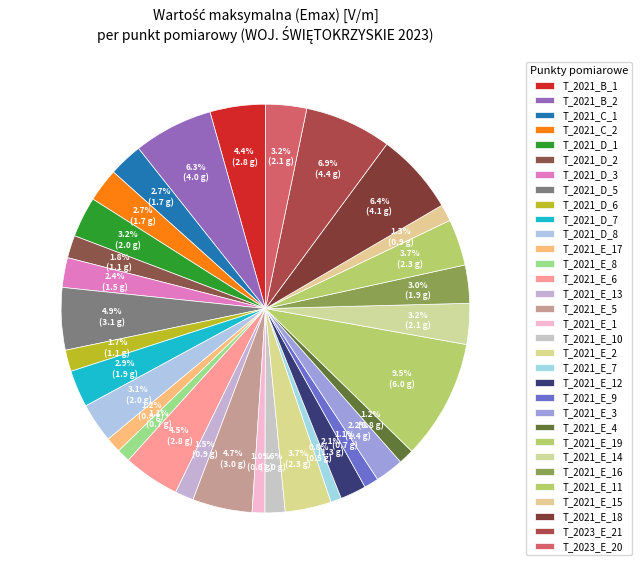

Combined, what portion of the pie is T_2021_E_1 and T_2021_D_5?

5.9%